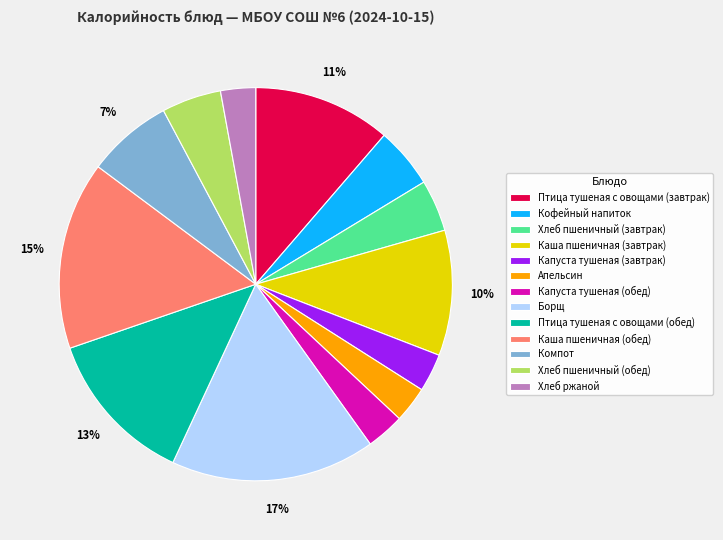

How many segments does this pie chart have?

13